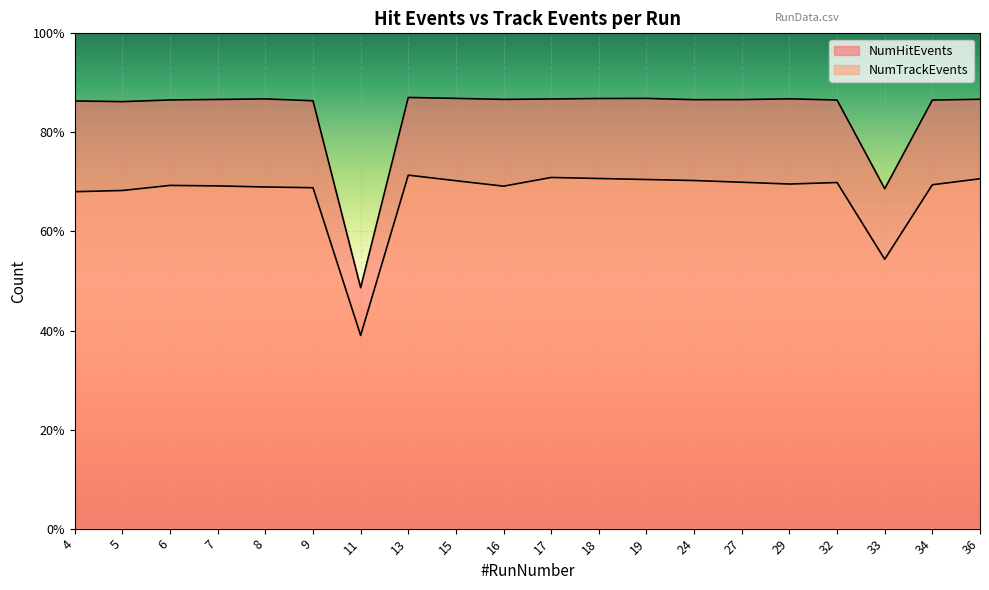

The value of NumHitEvents at 15 is 43433. True or false?

True